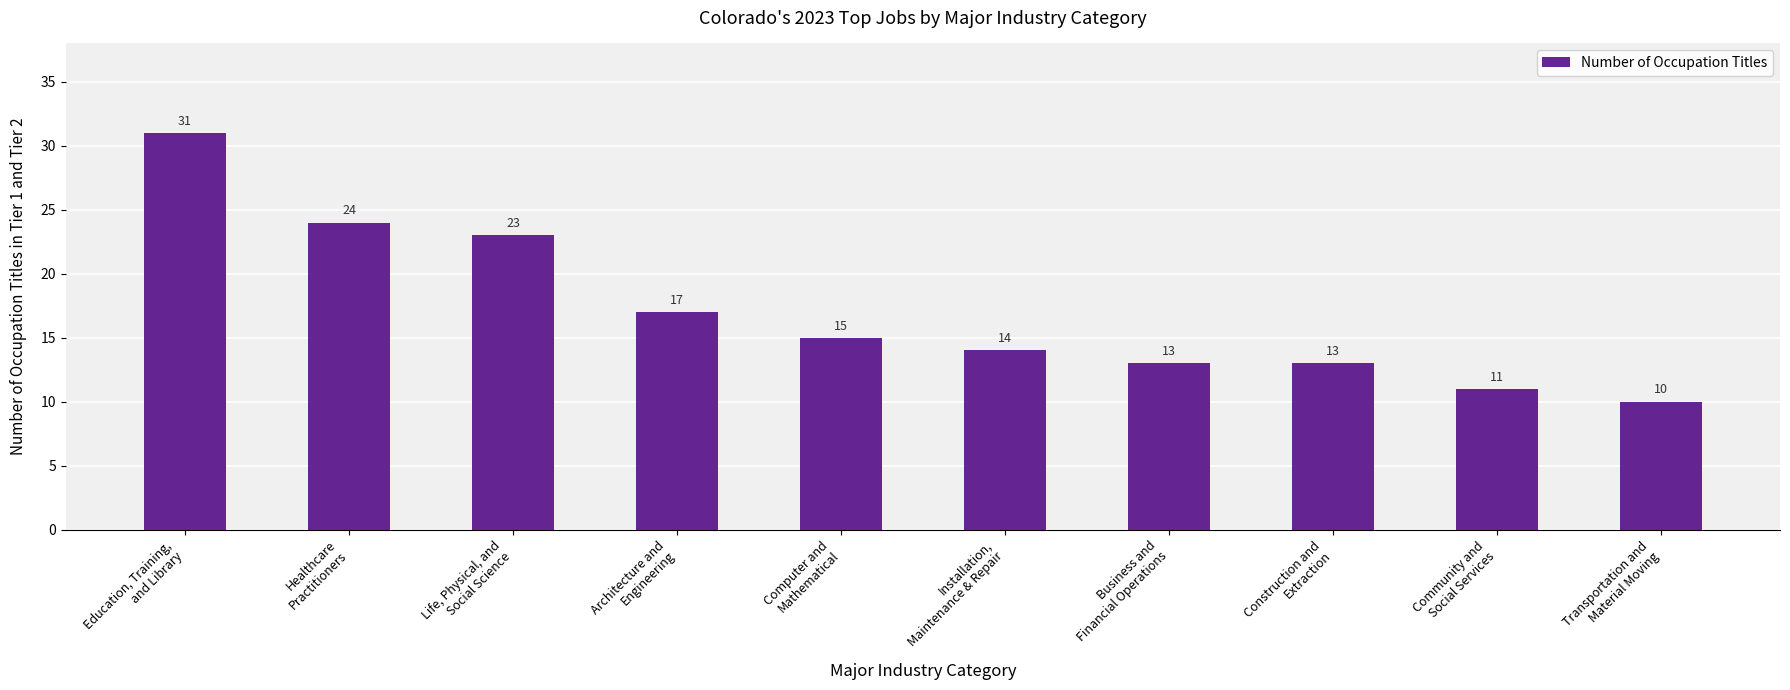

What is the value of the 4th bar from the left?

17